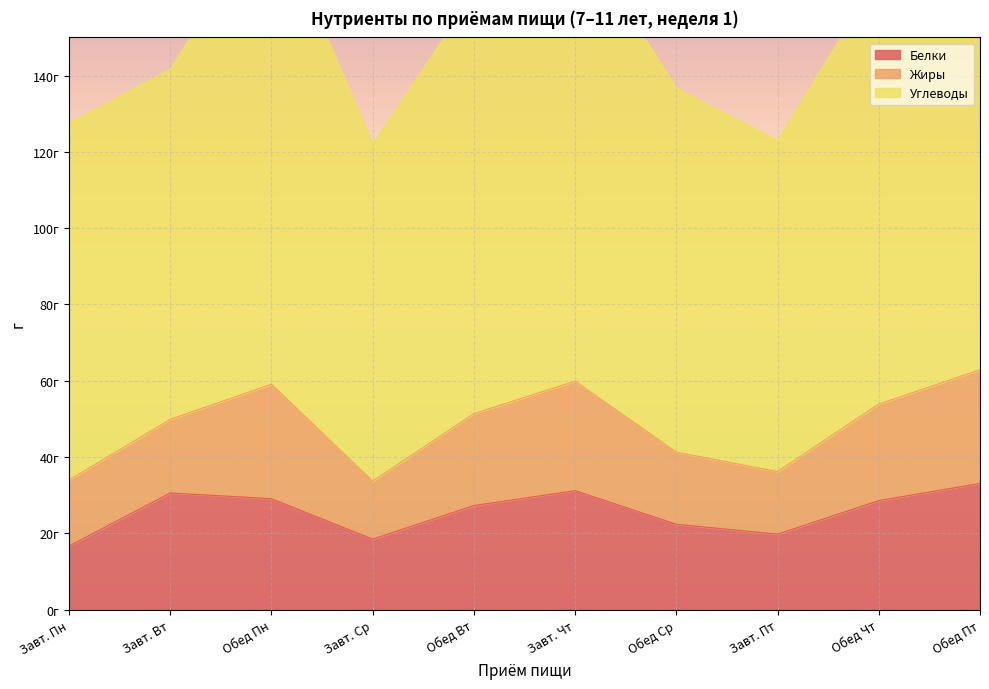

What is the maximum value shown in the chart?

184.4